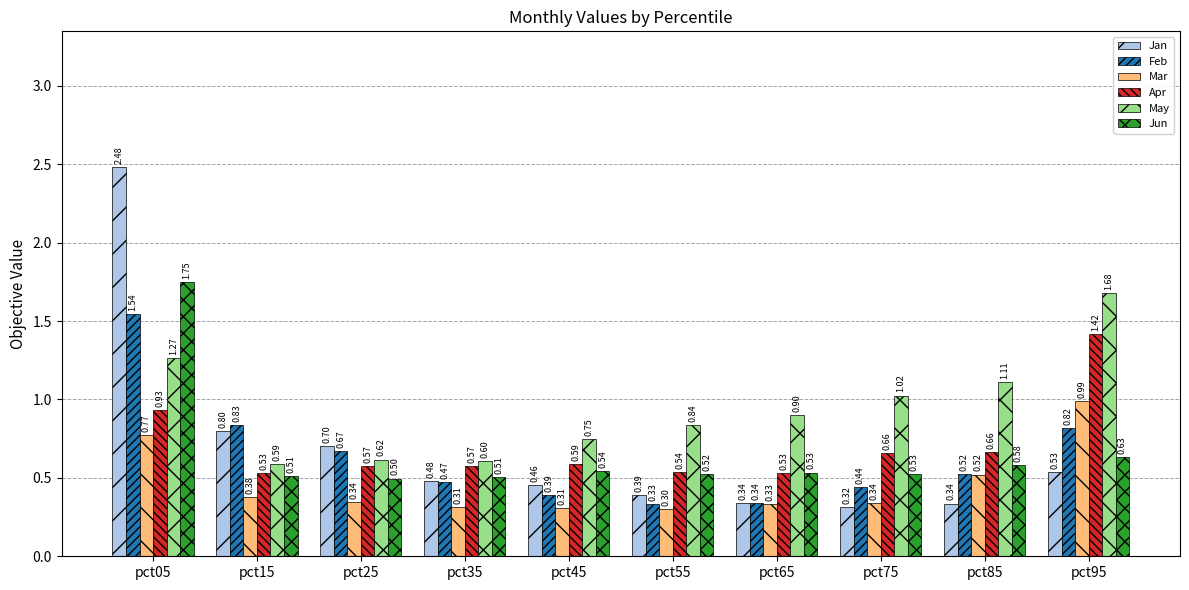

How many groups of bars are there?

10